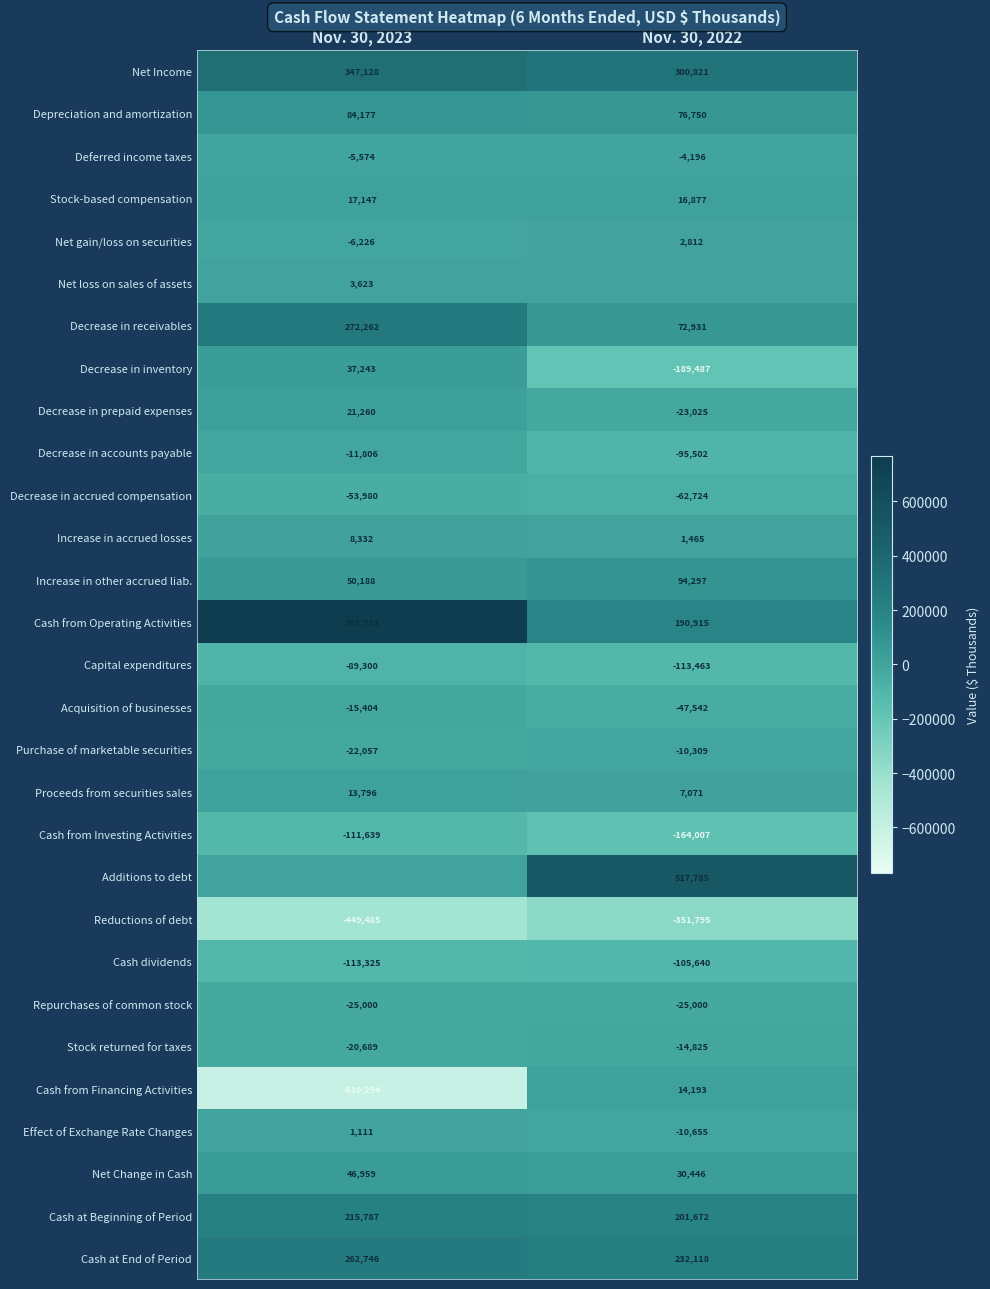

How many distinct data groups are displayed?

29